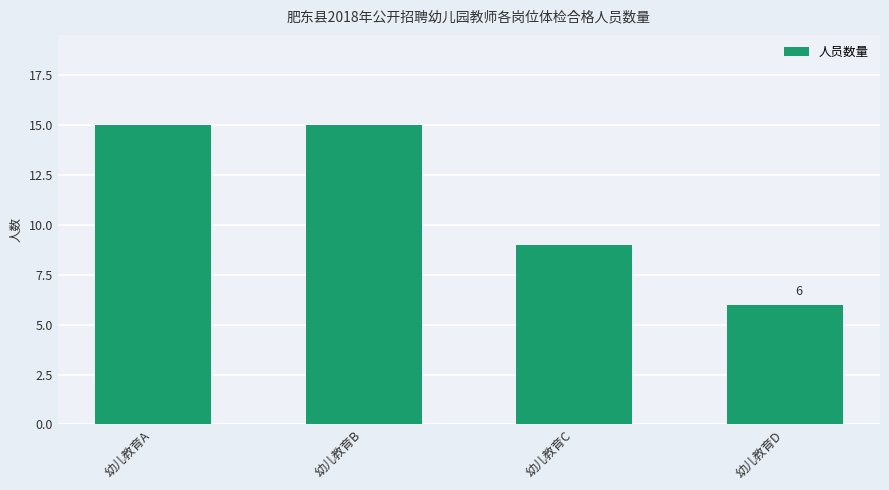

Is it true that the value at 幼儿教育C is 9?

True